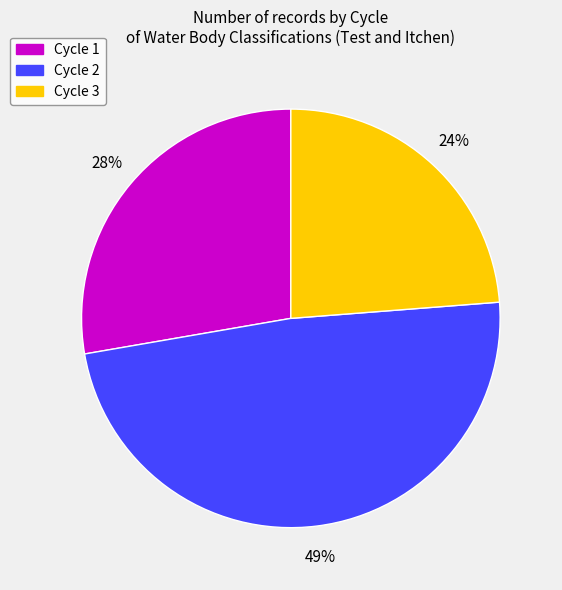

How many slices are in this pie chart?

3